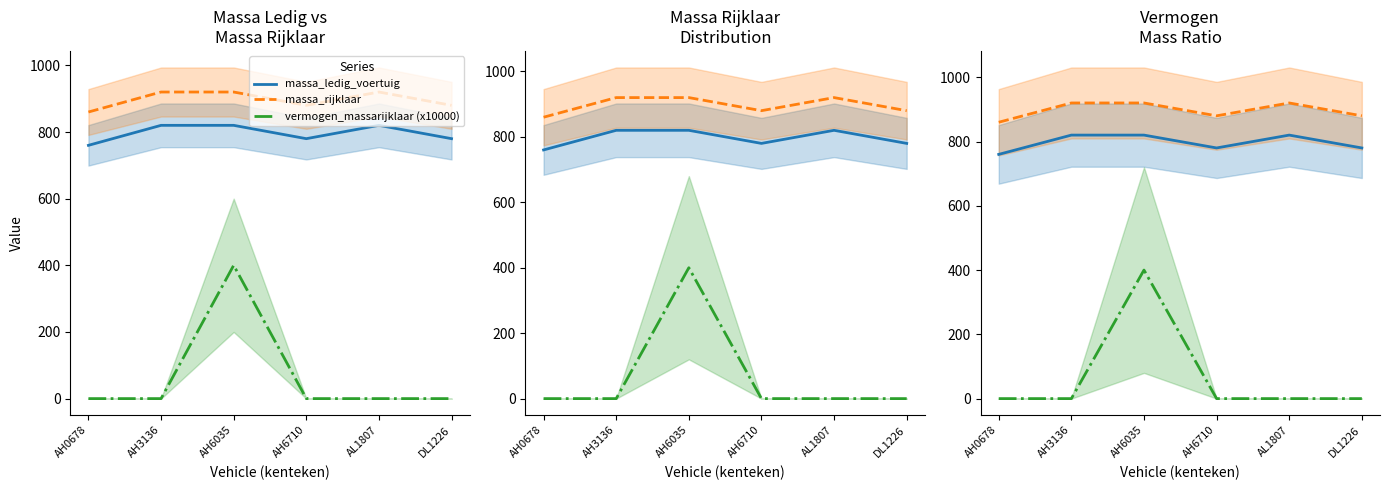

At how many categories does at least one series exceed 279?

6